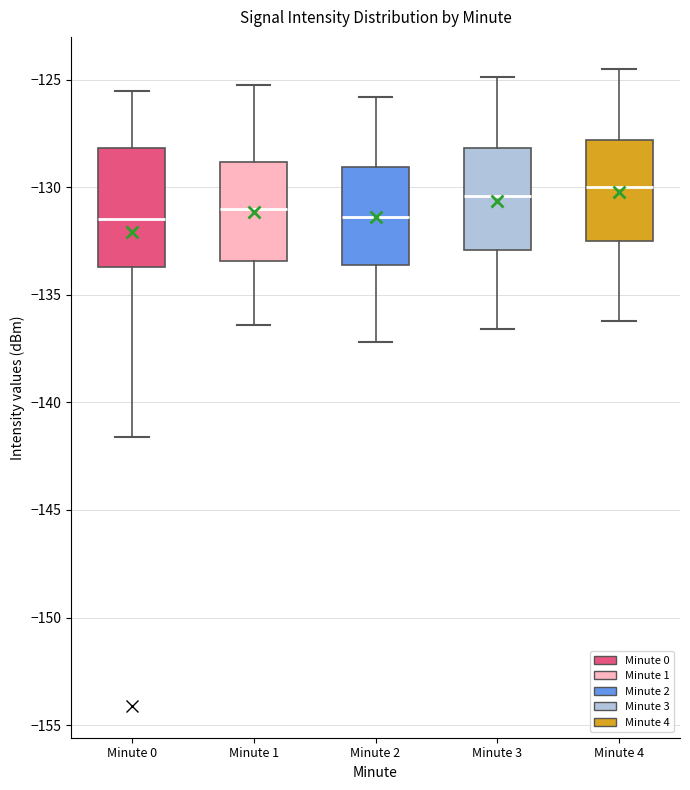

Comparing the boxes themselves (not the whiskers), which one is the tallest?

Minute 0